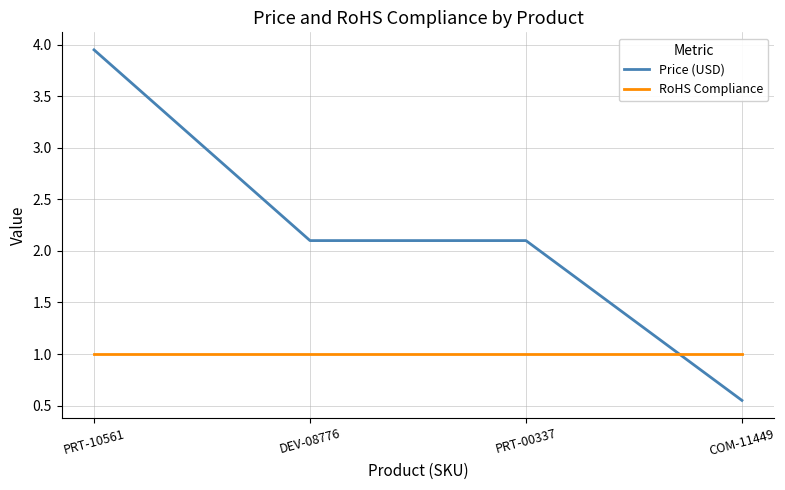

At which category is the sum across all series the highest?

PRT-10561